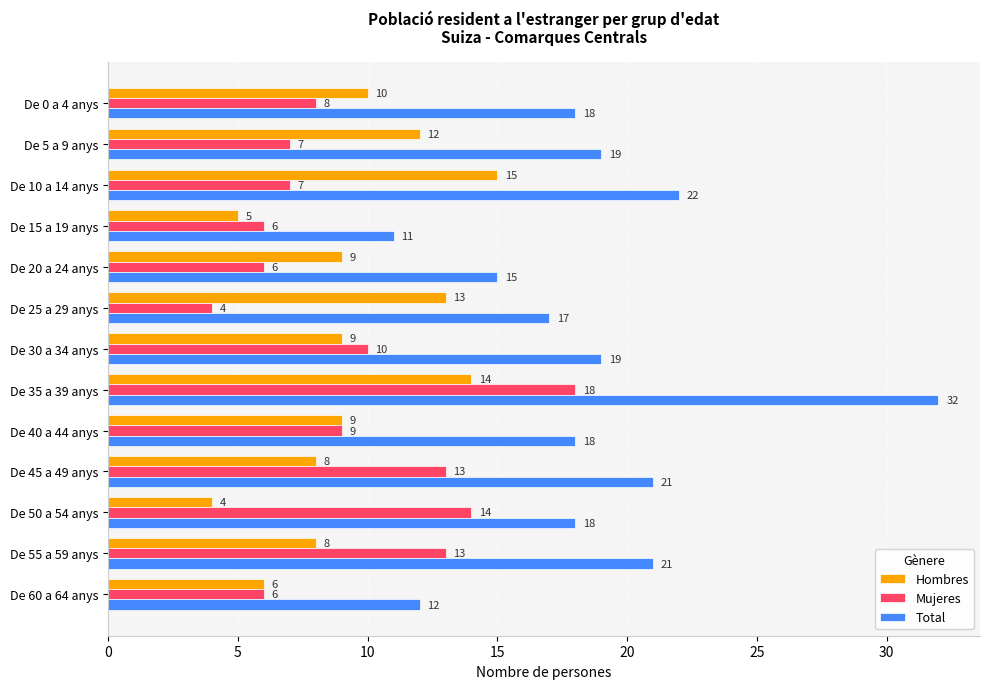

At how many categories does at least one series exceed 7?

13